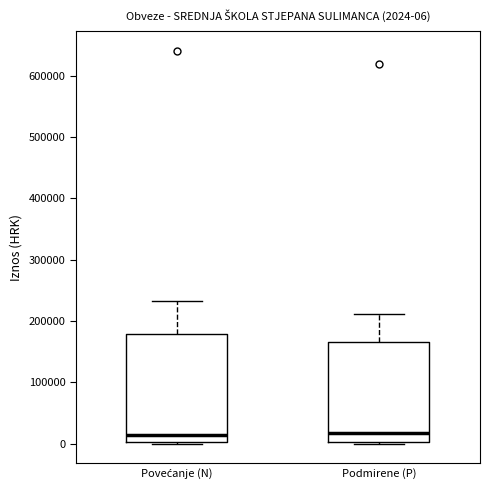

Which box is the tallest, from its lower edge to its upper edge?

Povećanje (N)